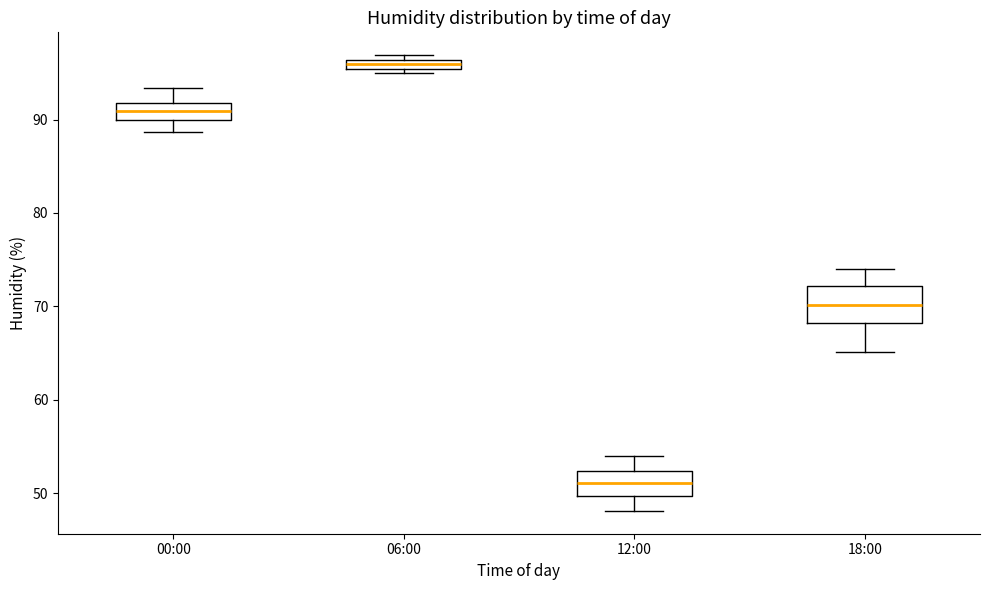

Comparing the boxes themselves (not the whiskers), which one is the tallest?

18:00